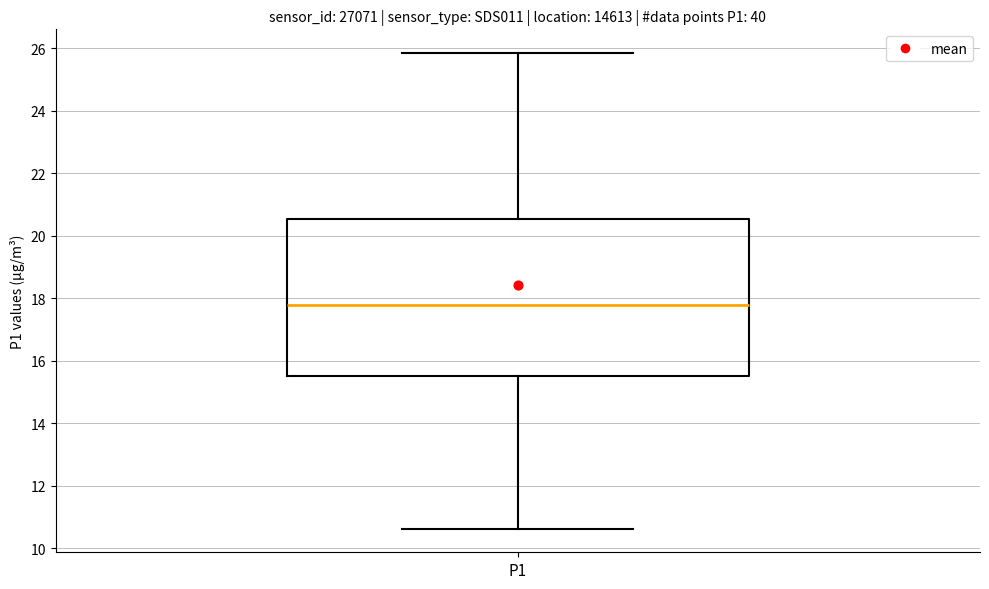

Where is the lower edge of the box for P1 on the y-axis? The values are not printed on the chart, so give them approximately, as read against the axis.

15.6